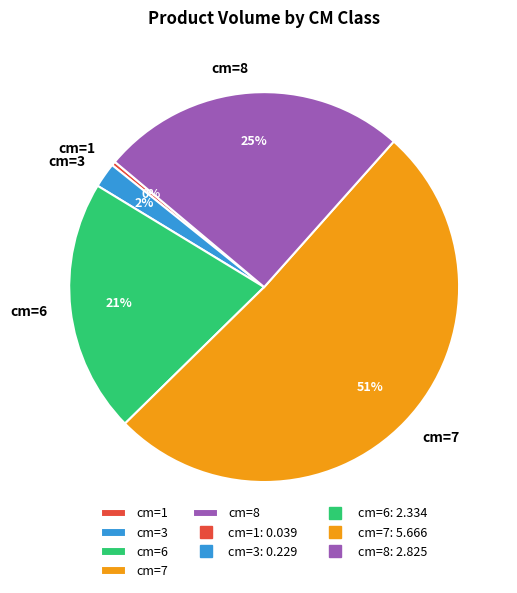

To the nearest percent, what is the average slice percentage?

20%